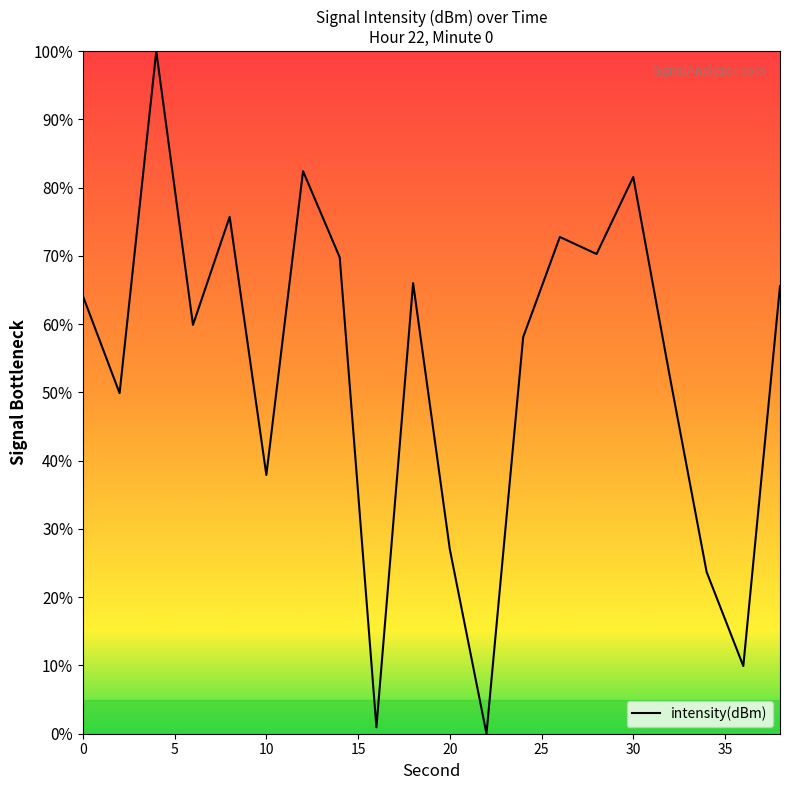

How many interior local valleys (lower than both neighbors) does the data have?

7